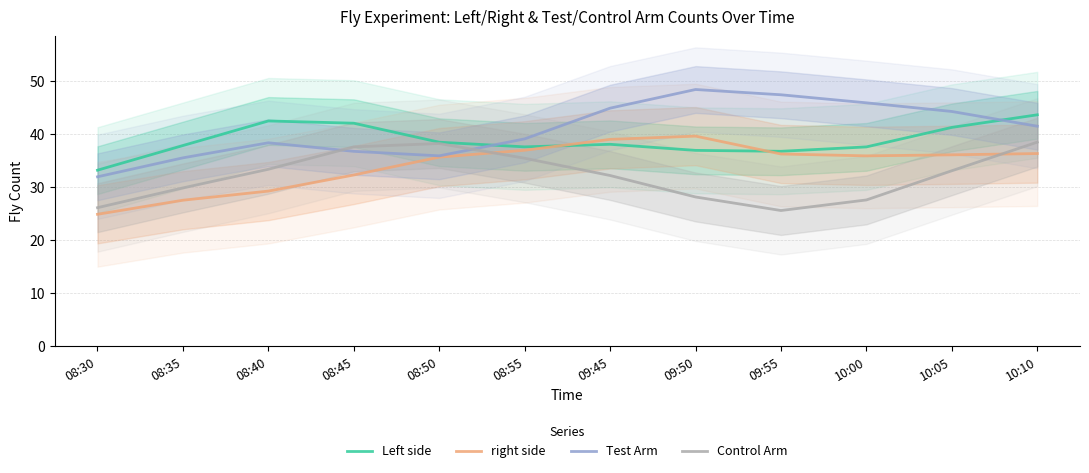

Reading left to right, extract all data points from this chart.

Left side: 08:30=33.1	08:35=37.8	08:40=42.4	08:45=42.0	08:50=38.4	08:55=37.5	09:45=38.0	09:50=36.9	09:55=36.7	10:00=37.5	10:05=41.2	10:10=43.6
right side: 08:30=24.8	08:35=27.5	08:40=29.2	08:45=32.2	08:50=35.6	08:55=36.9	09:45=38.9	09:50=39.5	09:55=36.2	10:00=35.8	10:05=36.0	10:10=36.3
Test Arm: 08:30=31.9	08:35=35.5	08:40=38.3	08:45=36.7	08:50=35.8	08:55=39.0	09:45=44.8	09:50=48.3	09:55=47.3	10:00=45.8	10:05=44.2	10:10=41.4
Control Arm: 08:30=26.1	08:35=29.8	08:40=33.3	08:45=37.5	08:50=38.2	08:55=35.4	09:45=32.1	09:50=28.1	09:55=25.5	10:00=27.5	10:05=33.0	10:10=38.4